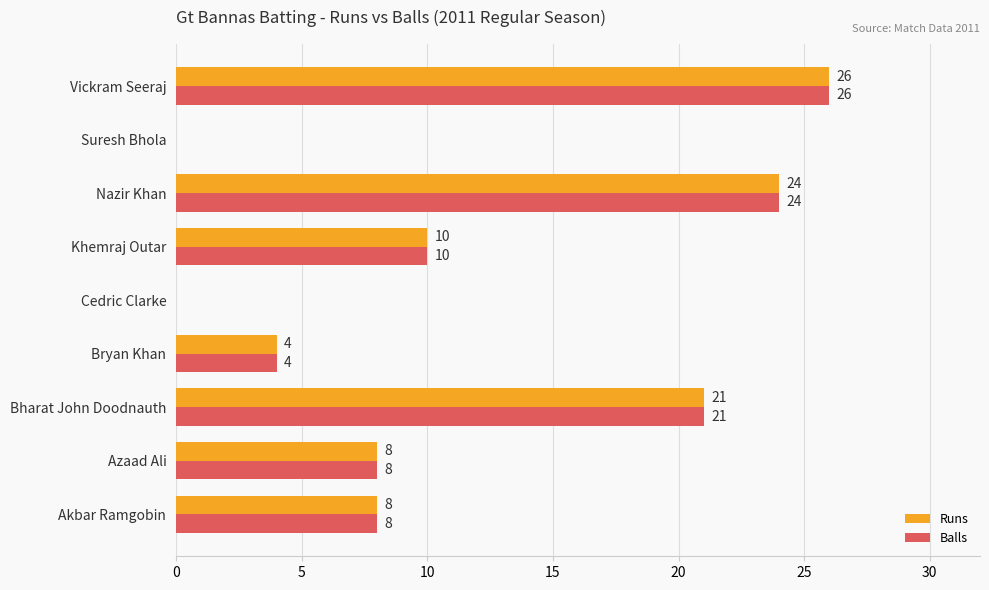

Which category has the highest value across all series?

Vickram Seeraj